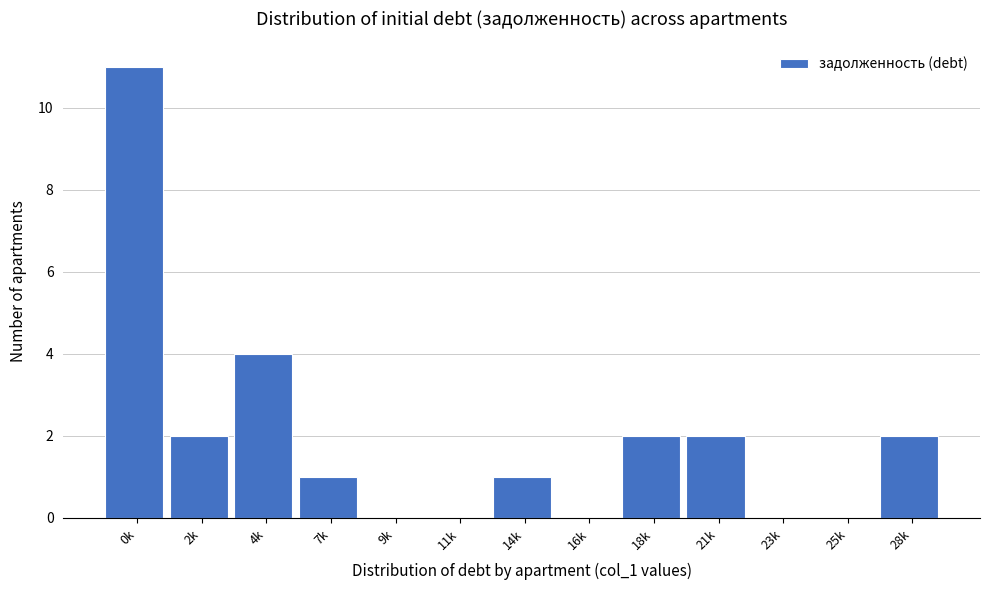

Reading left to right, what are all the values shown in this chart?

0k=11	2k=2	4k=4	7k=1	9k=0	11k=0	14k=1	16k=0	18k=2	21k=2	23k=0	25k=0	28k=2